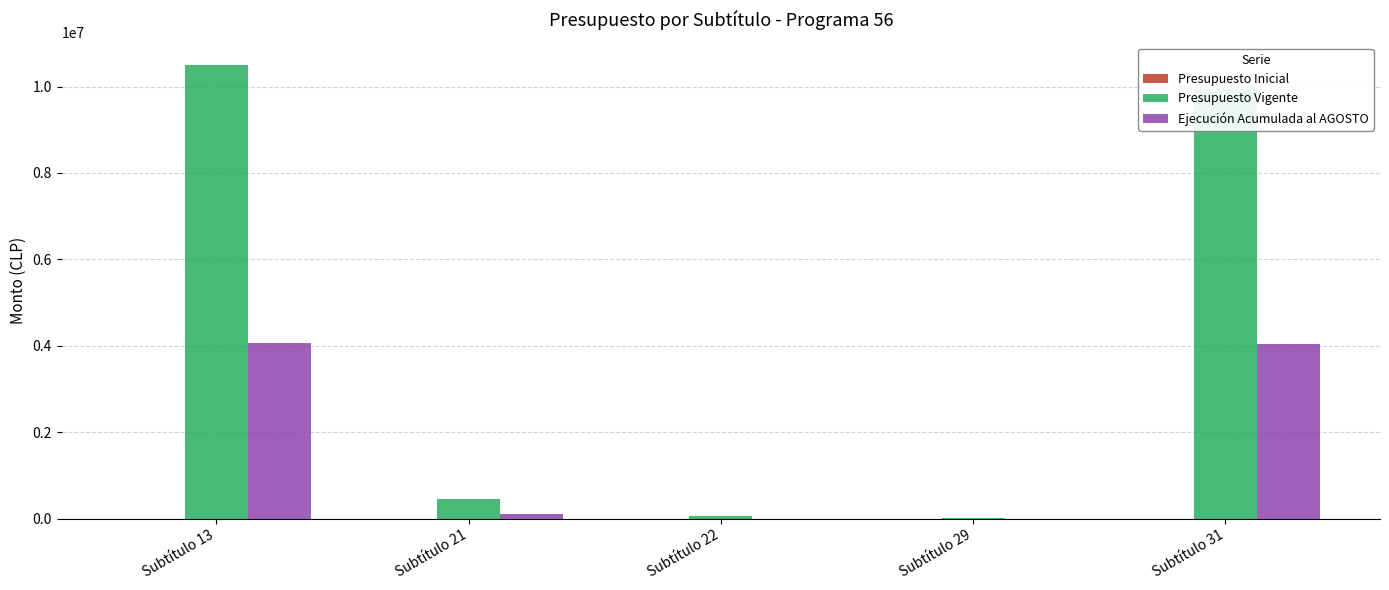

Is the value of Ejecución Acumulada al AGOSTO at Subtítulo 29 greater than the value of Presupuesto Vigente at Subtítulo 31?

No